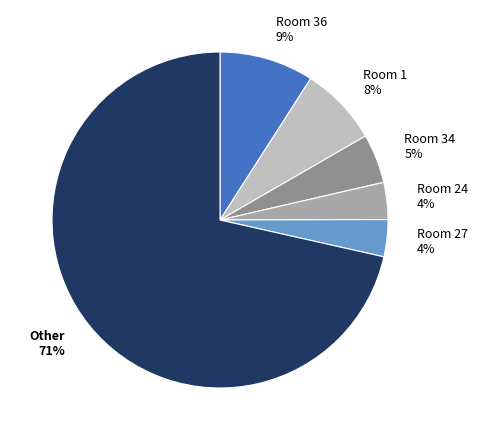

What percentage is the Room 27 4% slice, to the nearest percent?

4%